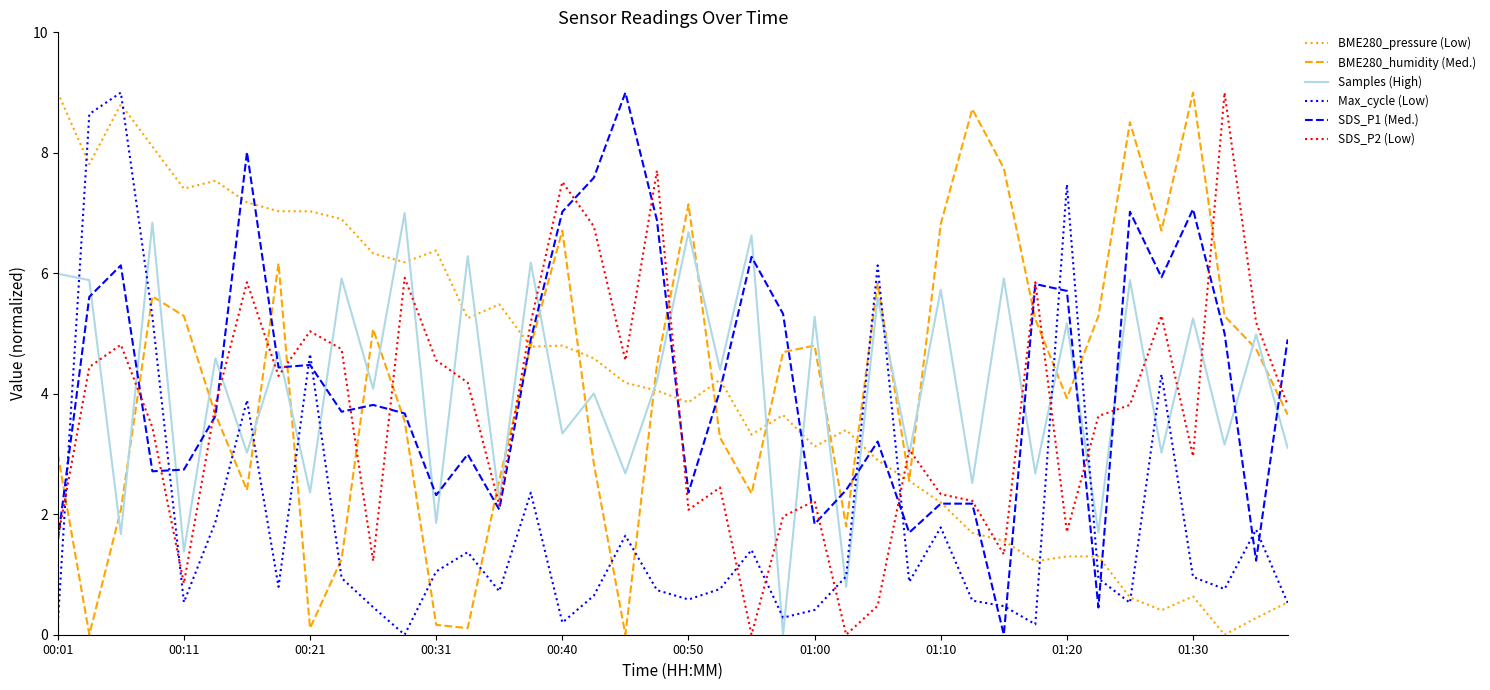

How many interior local peaks does the BME280_humidity (Med.) series have?

10